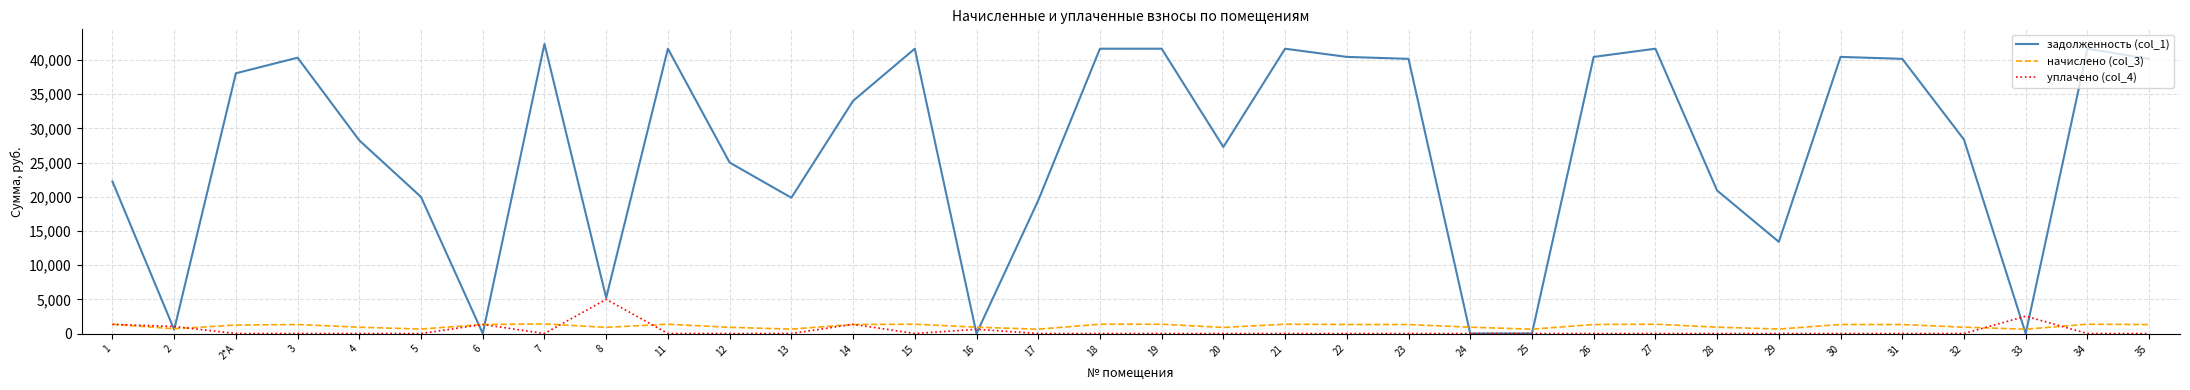

At which label does задолженность (col_1) first exceed 34009?

2*А